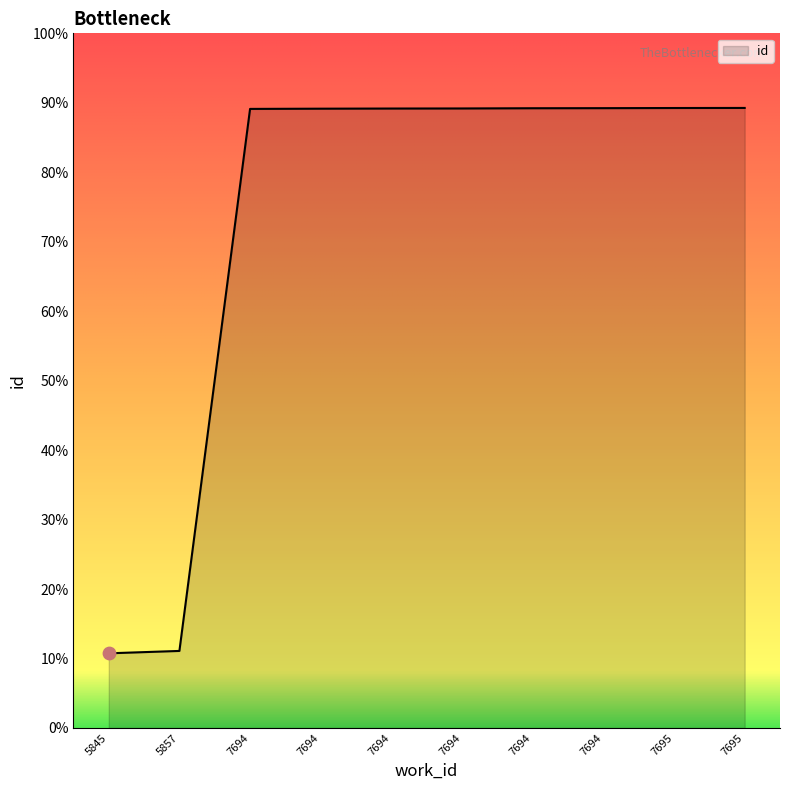

What is the ratio of the value at 7694 to the value at 7694?

1.0